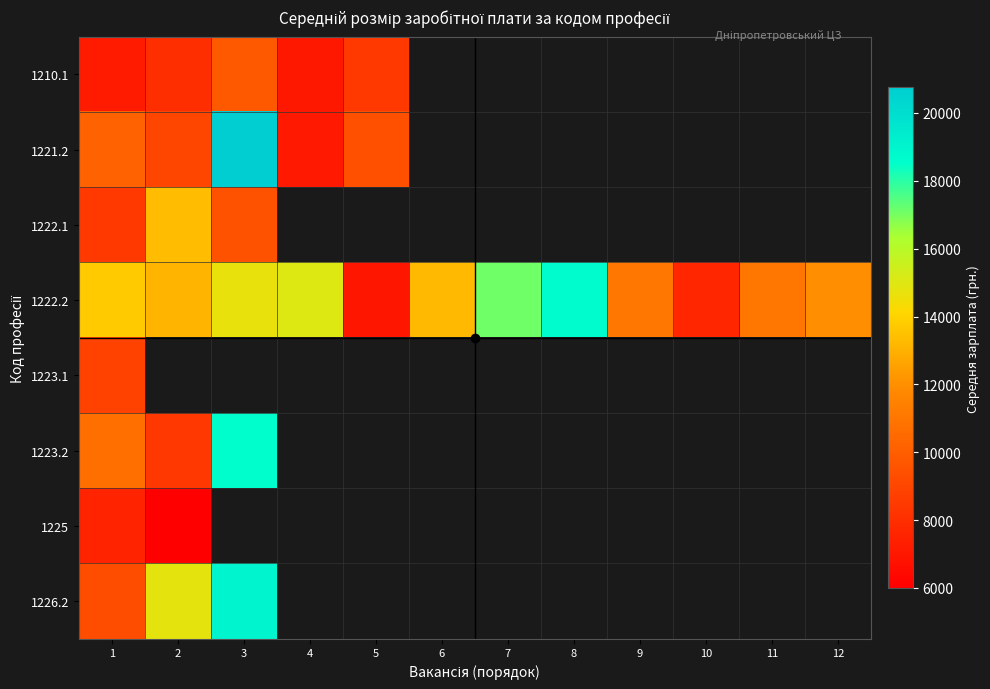

Which series has the largest total across all categories?

1222.2